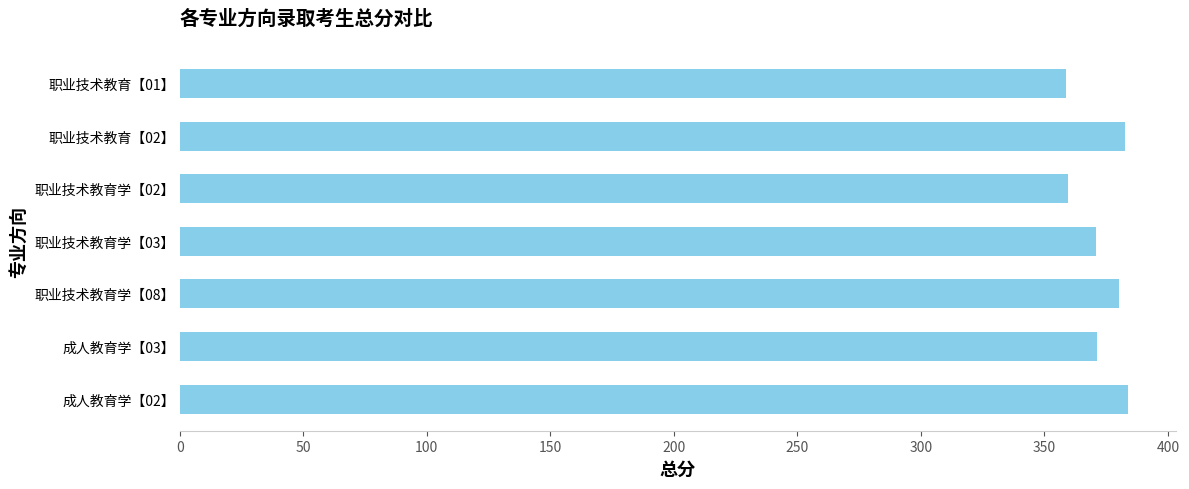

What is the maximum value shown in the chart?

384.0